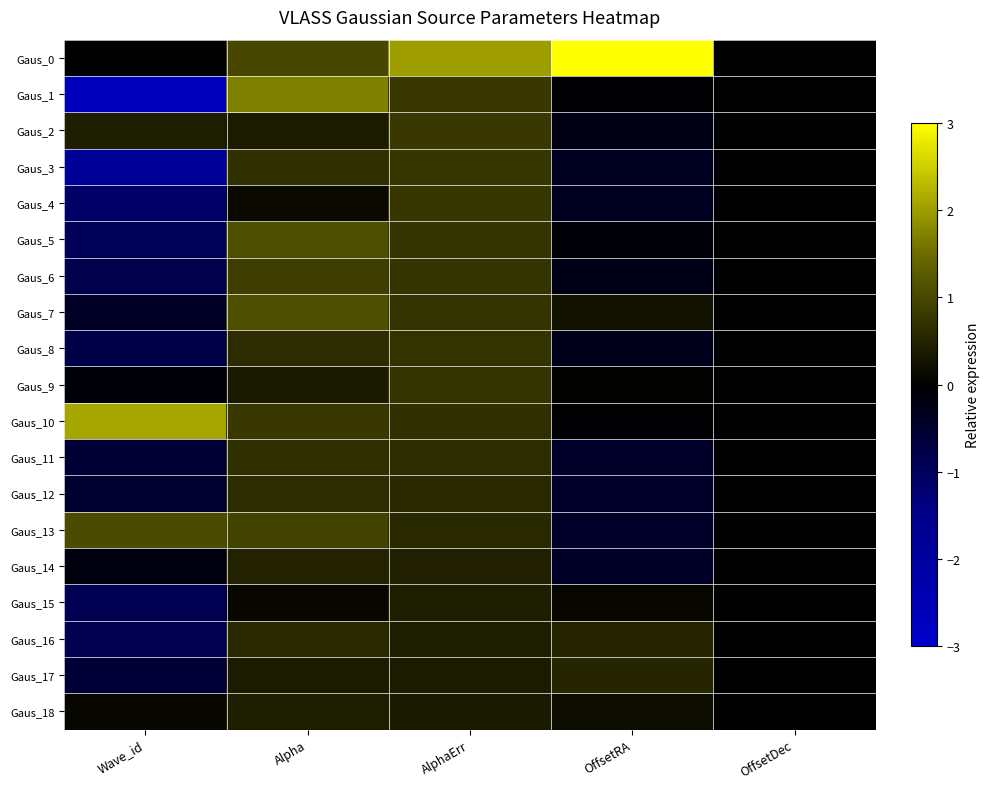

Which has a higher value, OffsetDec or Alpha?

Alpha